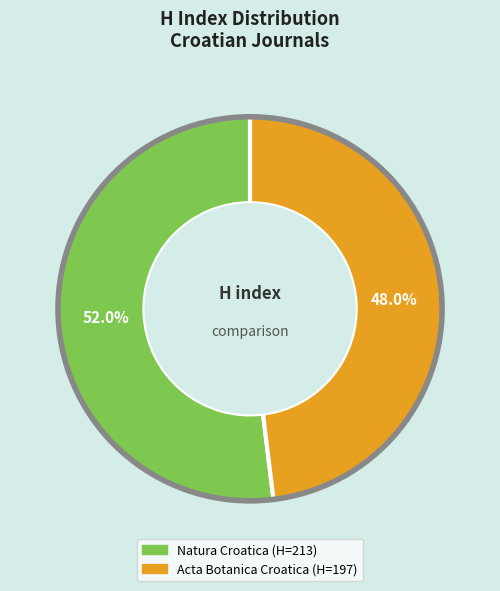

Between Natura Croatica and Acta Botanica Croatica, which is larger?

Natura Croatica